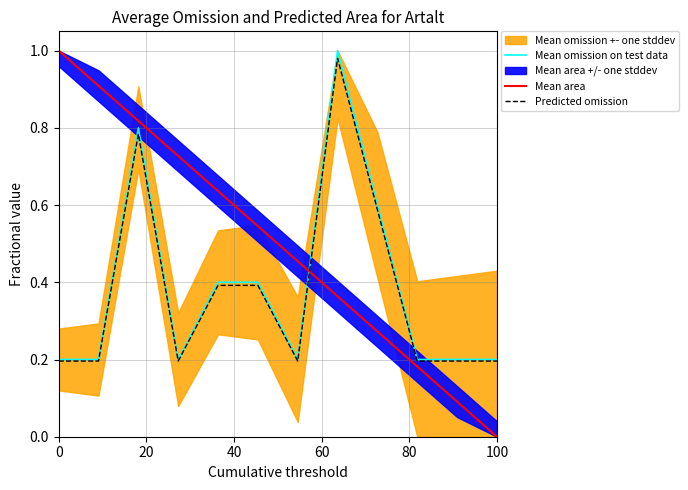

What is the value of the Predicted omission point at the 12th from the left?

0.2